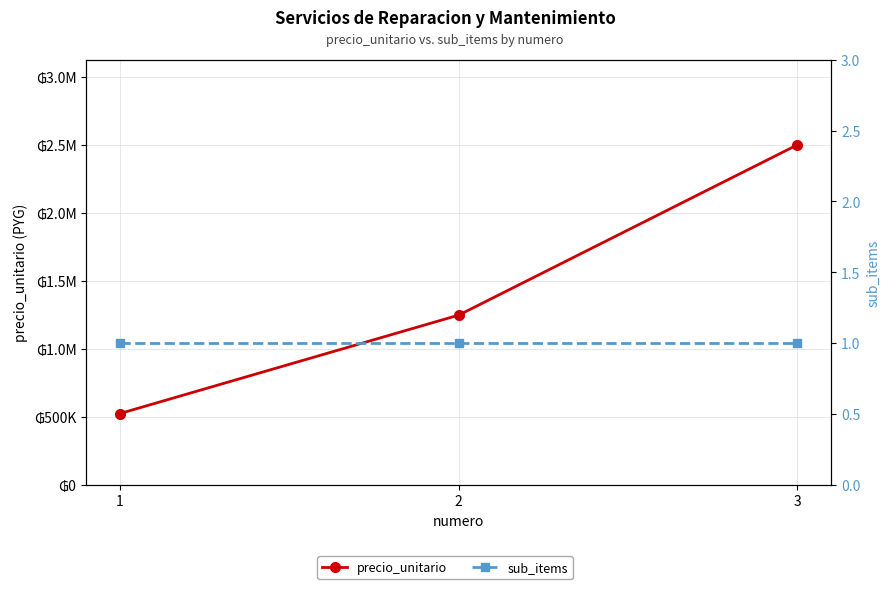

Which series has the largest total across all categories?

precio_unitario